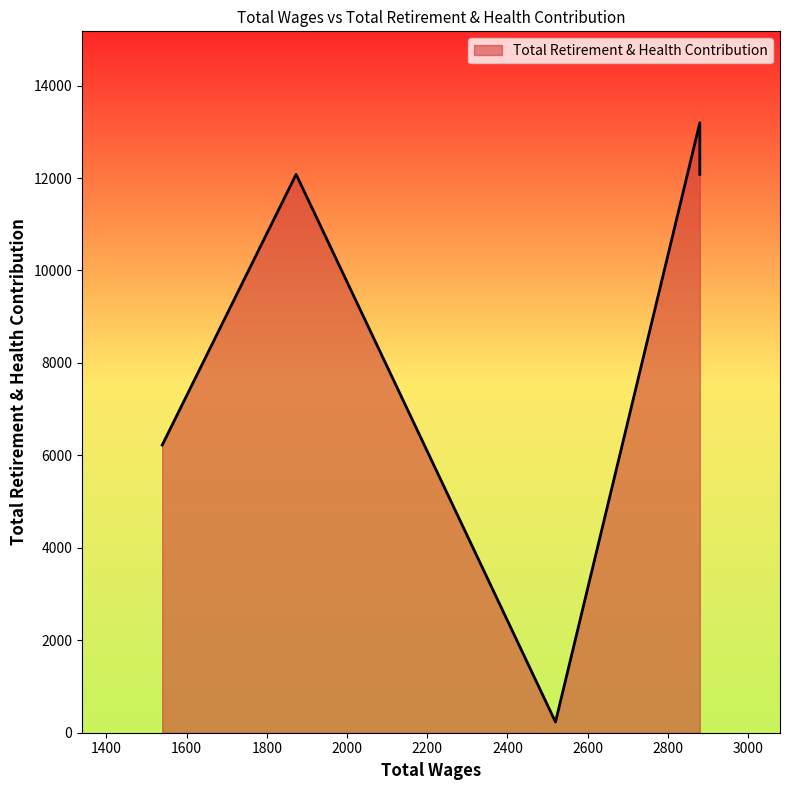

What is the label of the 3rd point from the left?

2520.0